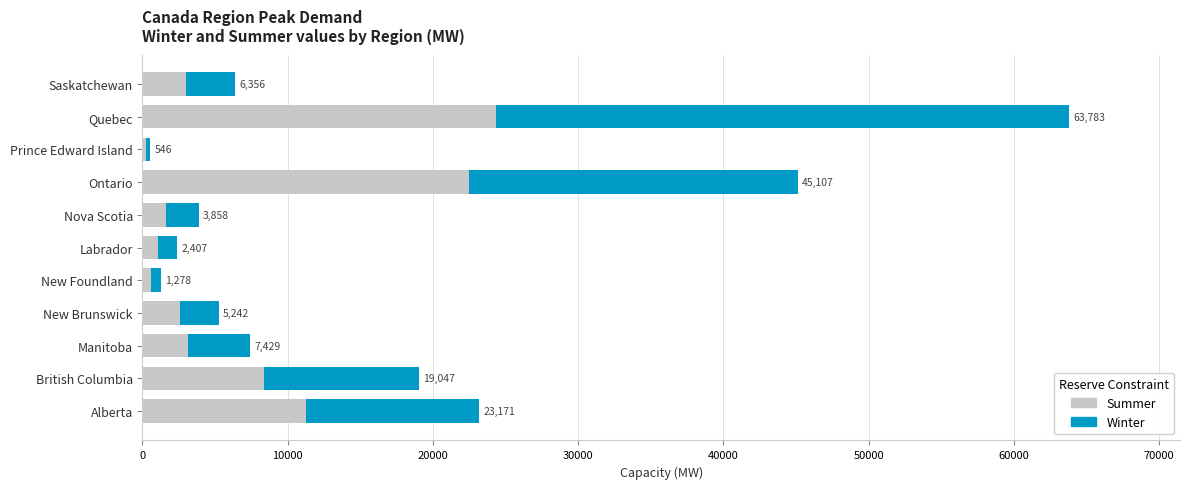

At how many categories does at least one series exceed 719?

9